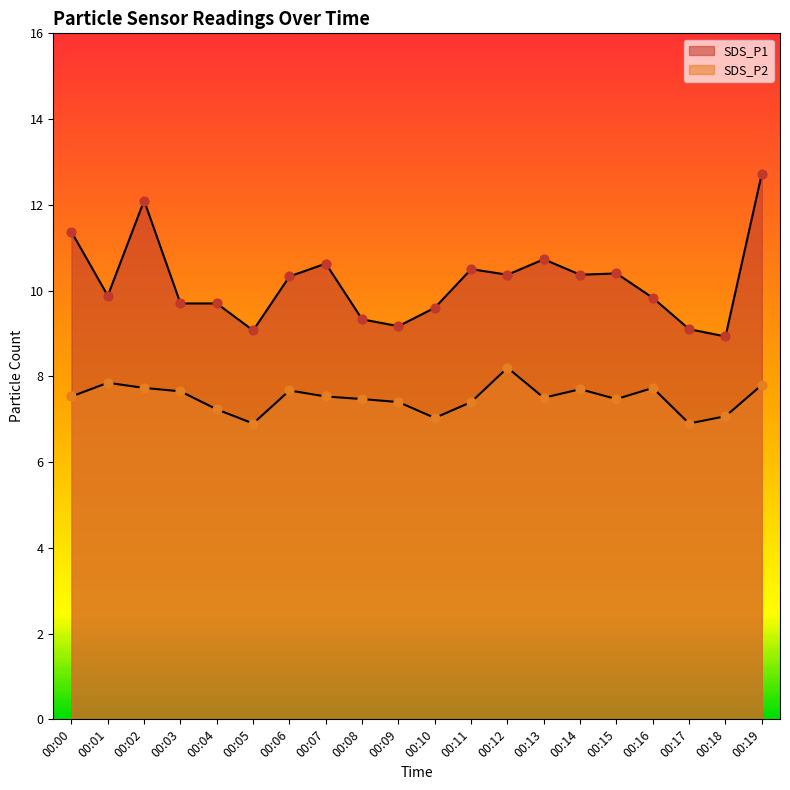

At how many categories does at least one series exceed 10?

10